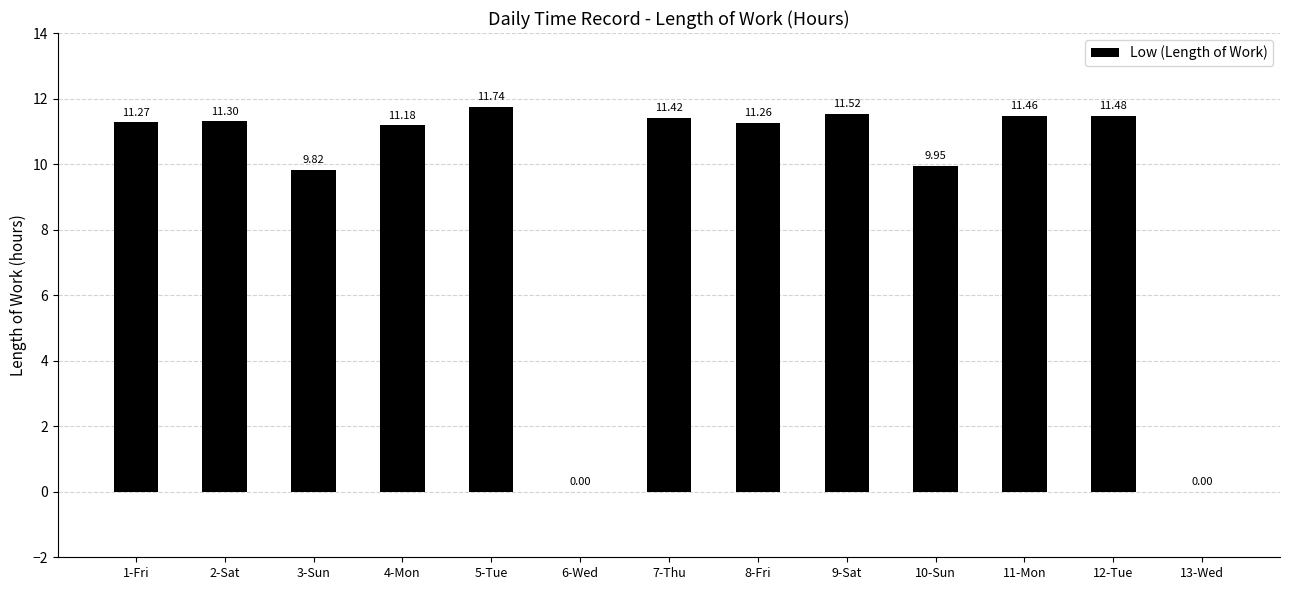

What is the change in value from 5-Tue to 6-Wed?

-11.7